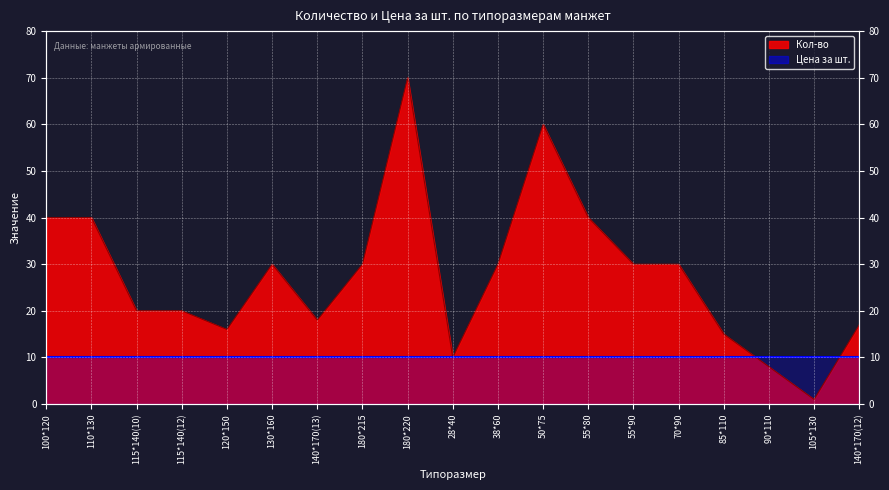

What is the difference between the maximum and minimum values?

69